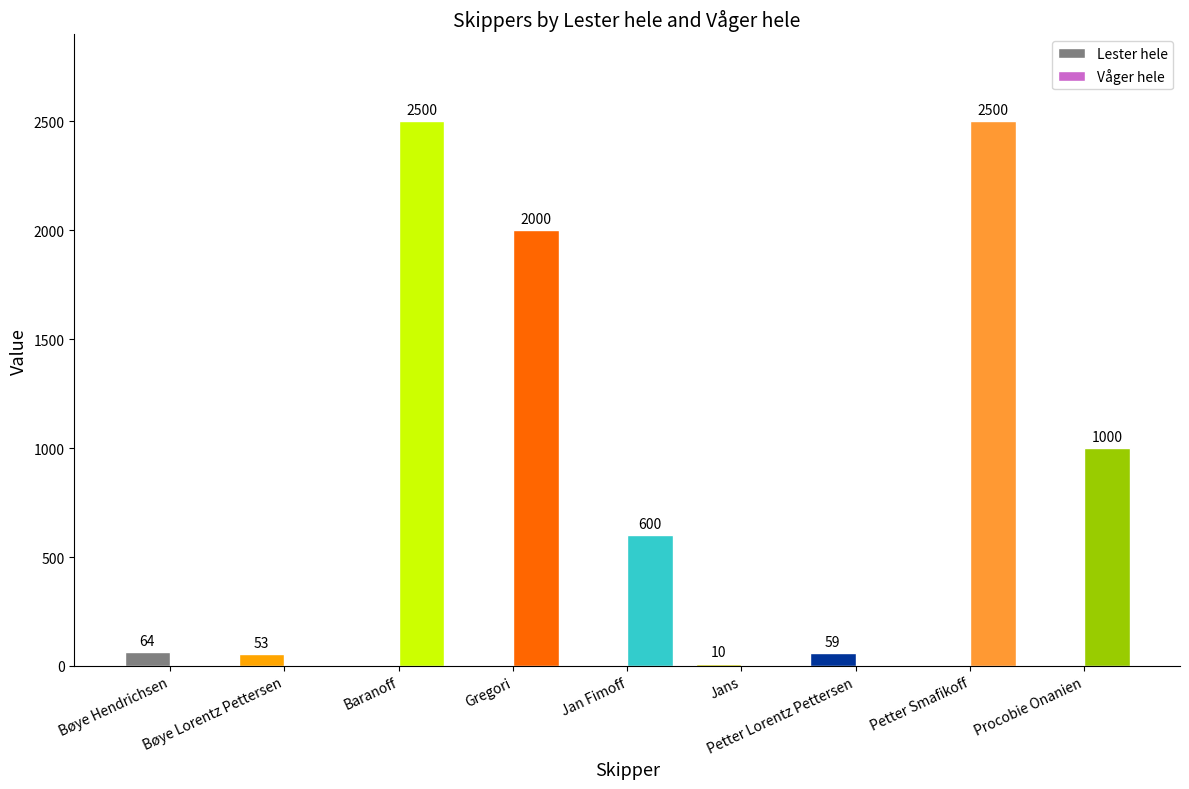

The Lester hele series shows 64 at Bøye Hendrichsen. True or false?

True